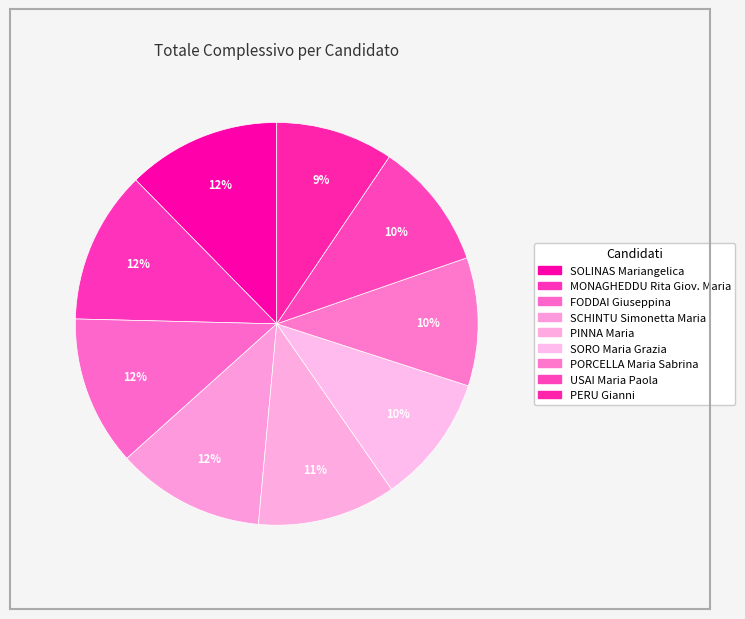

Count the number of slices in the pie.

9